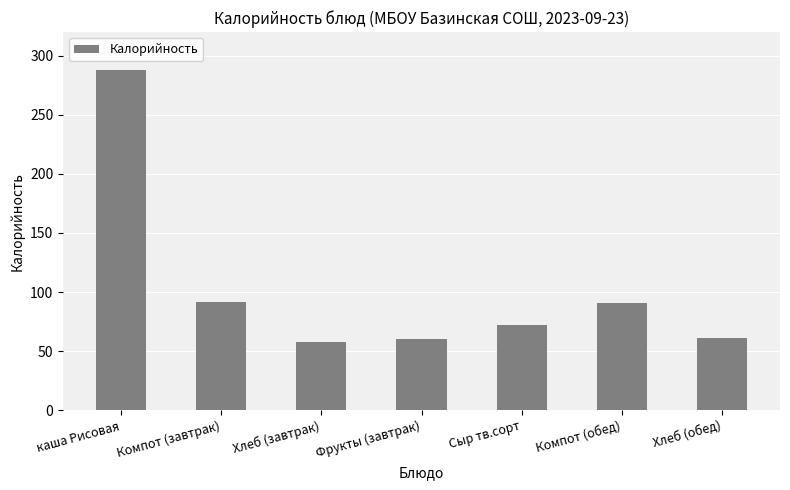

Count the number of data series in this chart.

1